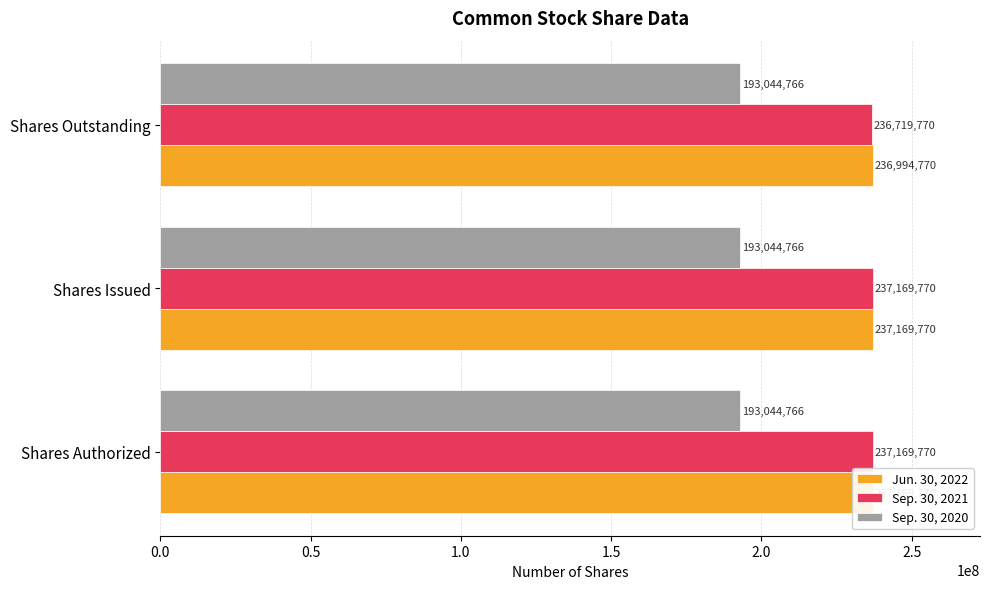

True or false: Sep. 30, 2021 has a value of 236719770.0 at 1.0.

True